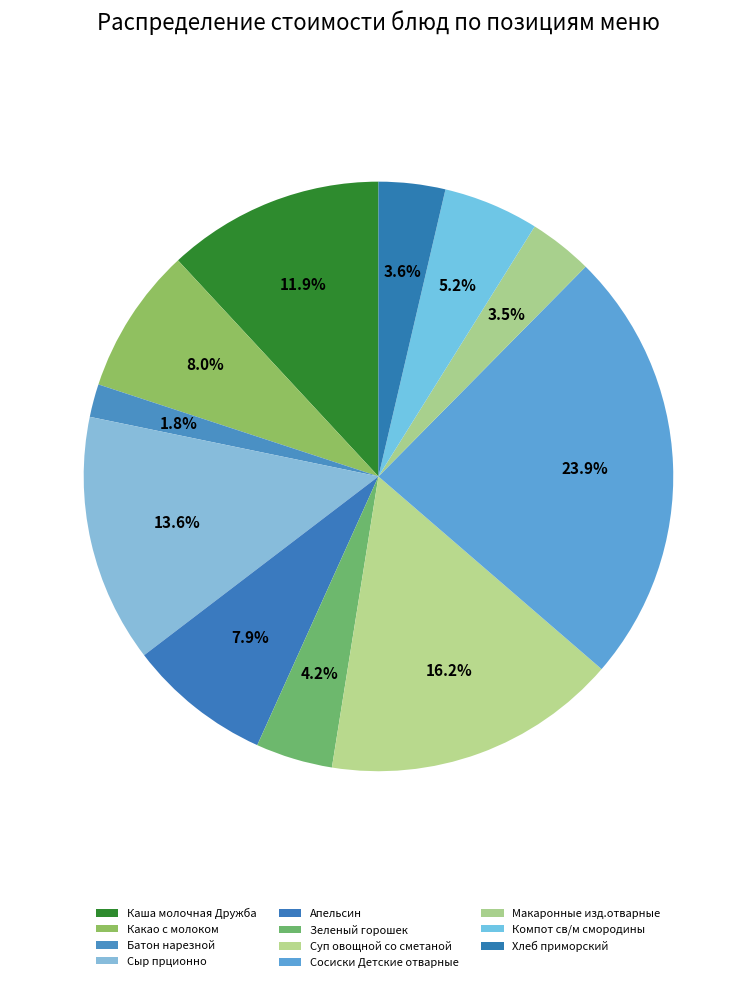

To the nearest percent, what is the combined percentage of Суп овощной со сметаной and Каша молочная Дружба?

28%